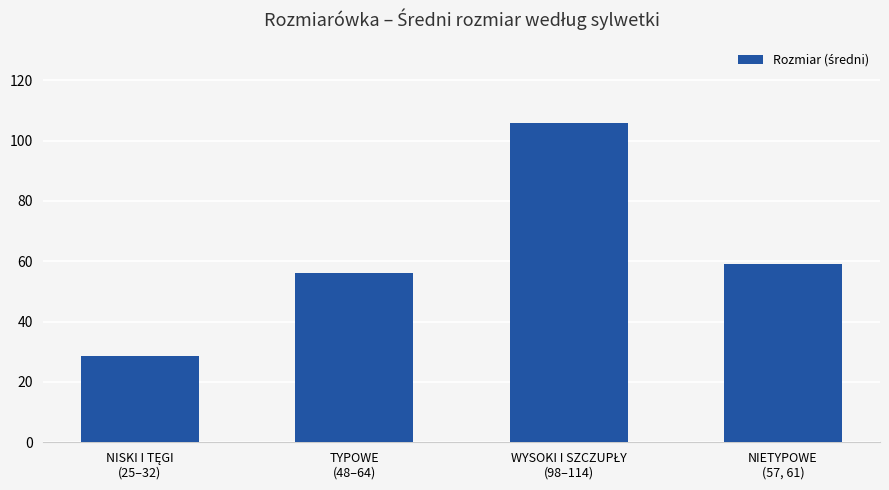

How many data points are less than 59?

2